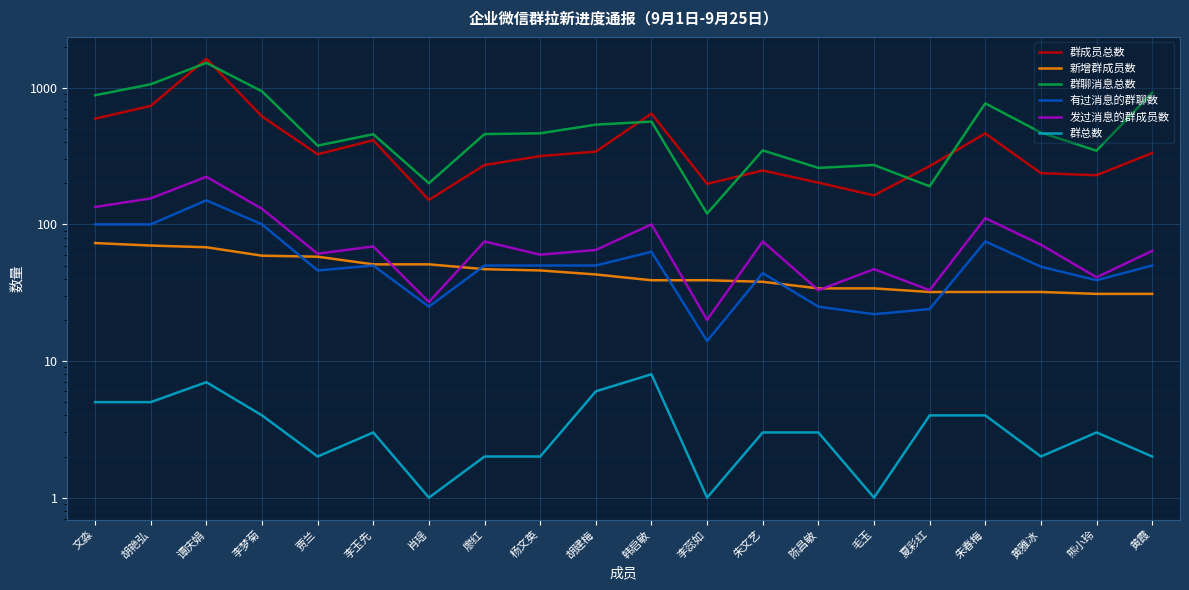

What is the label of the 19th point from the right?

胡艳弘